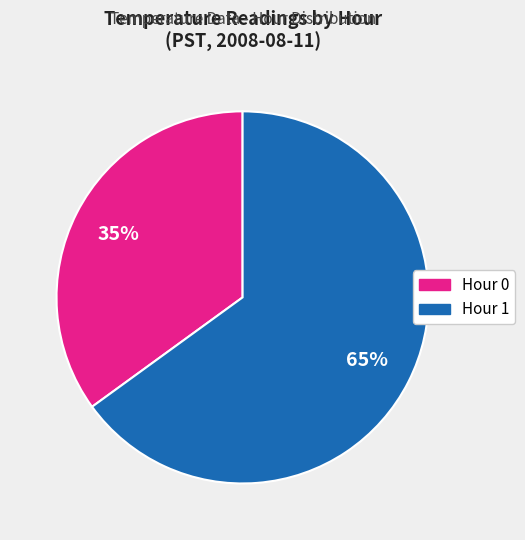

Is there a majority slice in this chart?

Yes